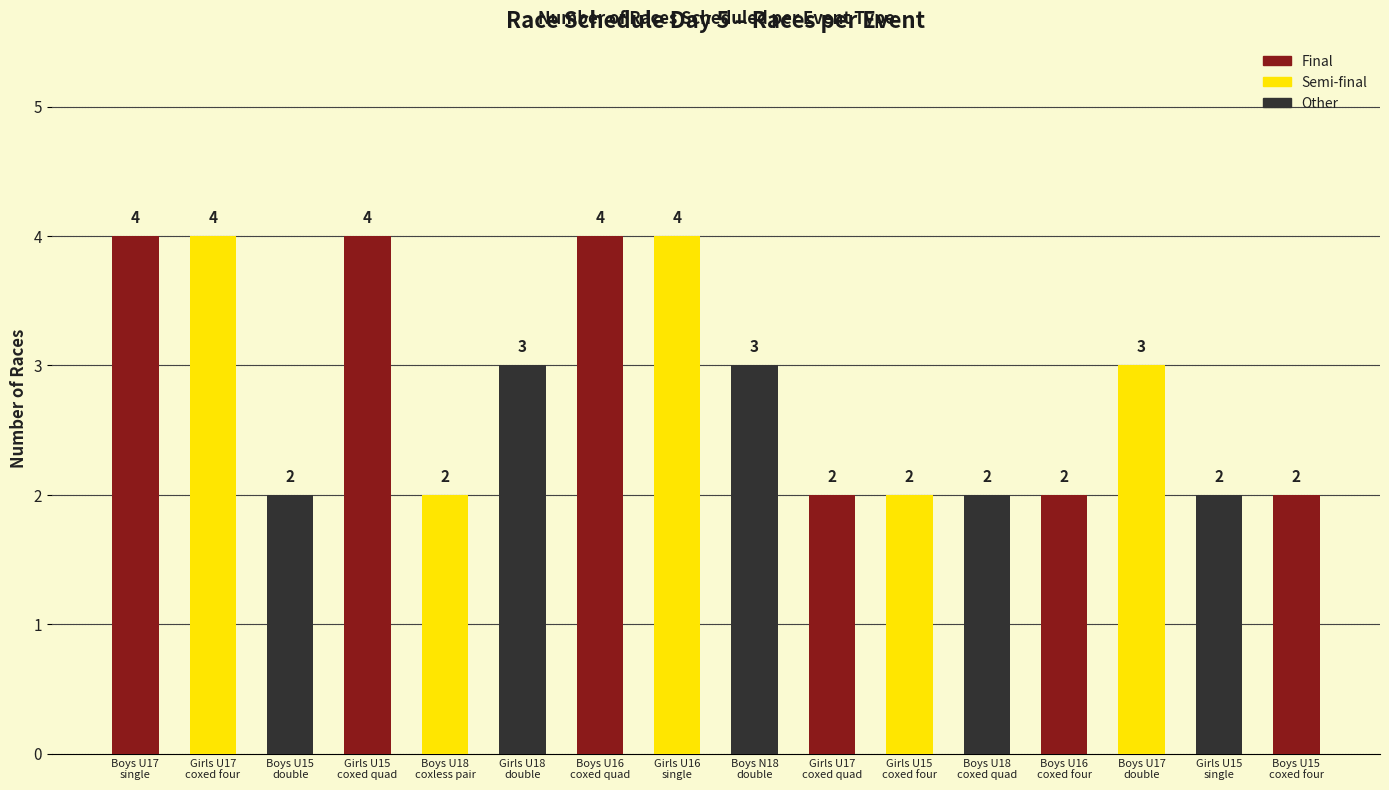

What is the maximum value shown in the chart?

4